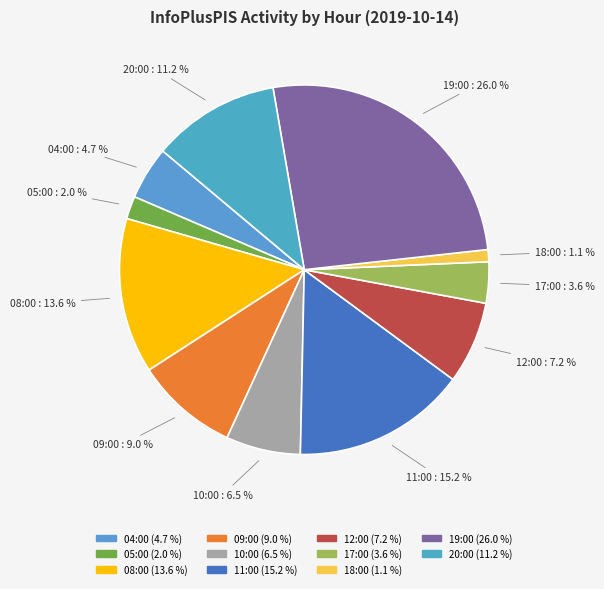

Rank the categories by value from highest to lowest.

19:00, 11:00, 08:00, 20:00, 09:00, 12:00, 10:00, 04:00, 17:00, 05:00, 18:00